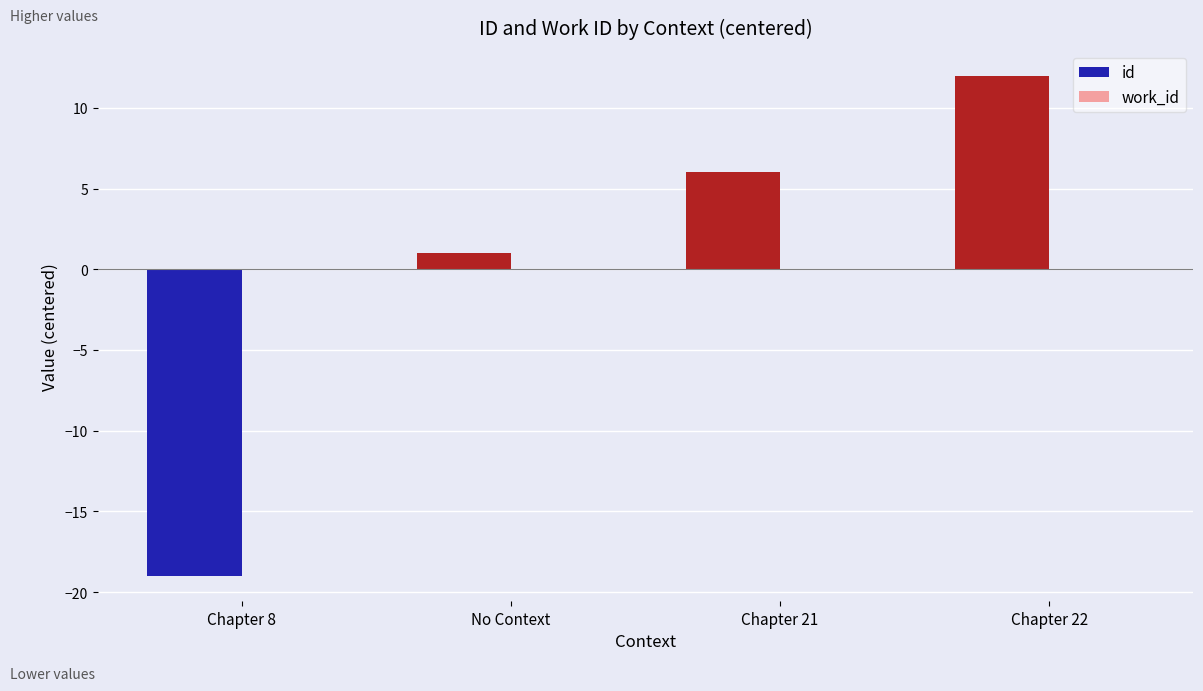

What is the label of the 1st bar from the left?

Chapter 8